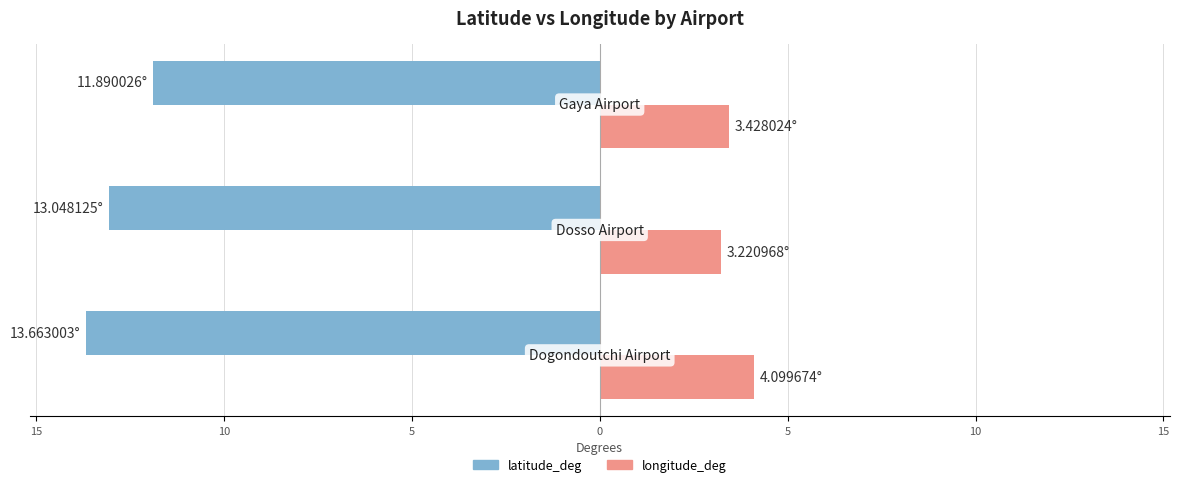

What are all the series names shown in the legend?

latitude_deg, longitude_deg